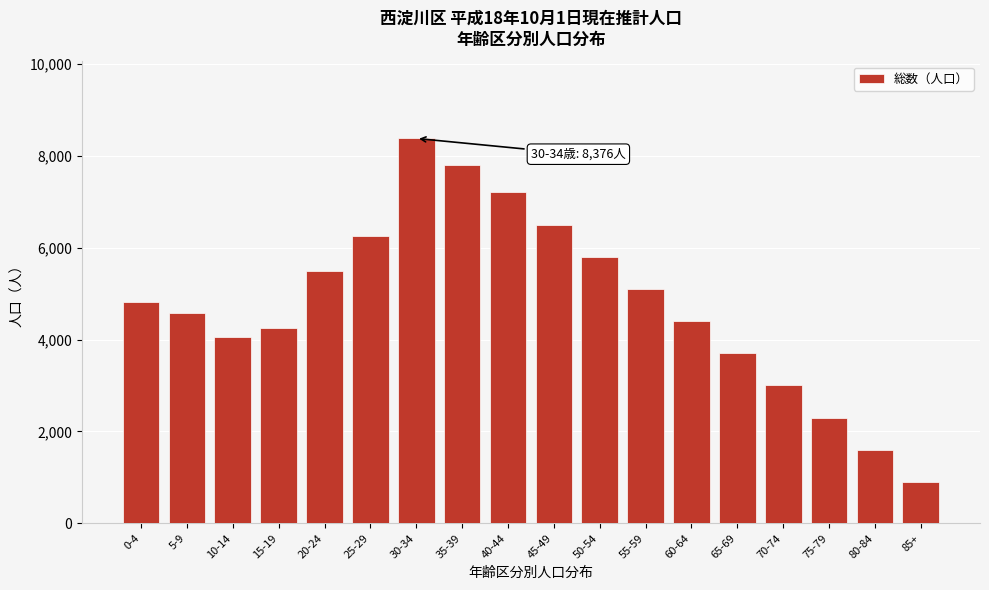

Reading right to left, transcribe all the data shown in this chart.

900	1600	2300	3000	3700	4400	5100	5800	6500	7200	7800	8376	6251	5482	4243	4060	4584	4823